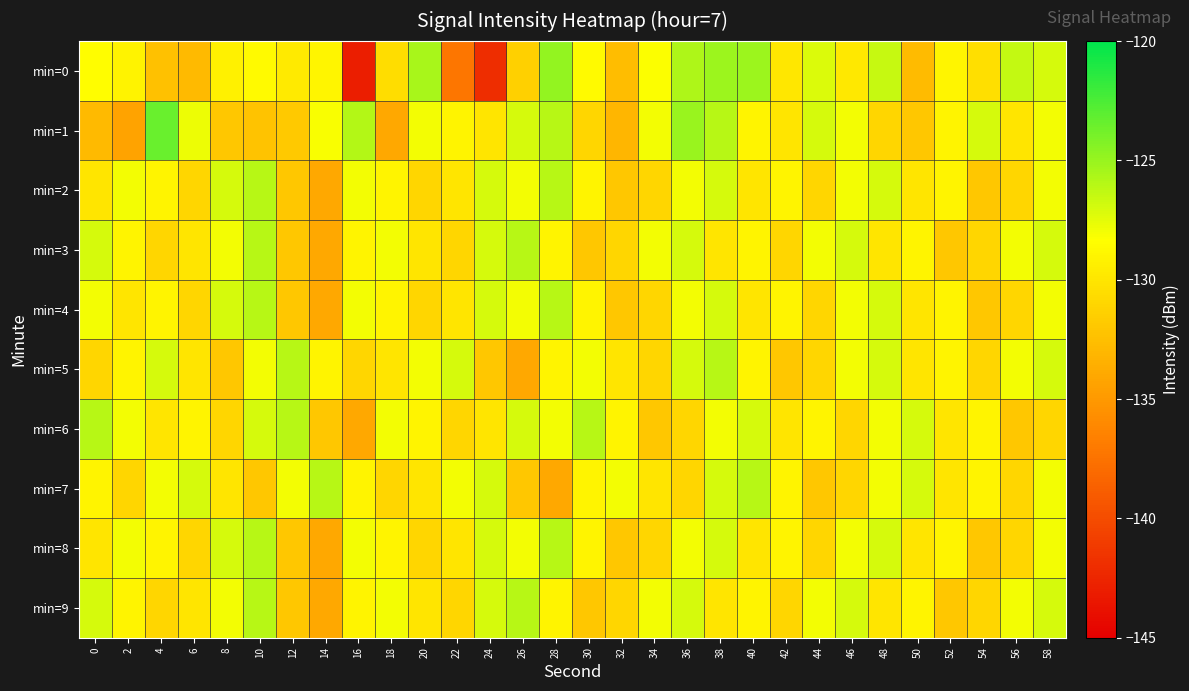

At which category is the sum across all series the highest?

38